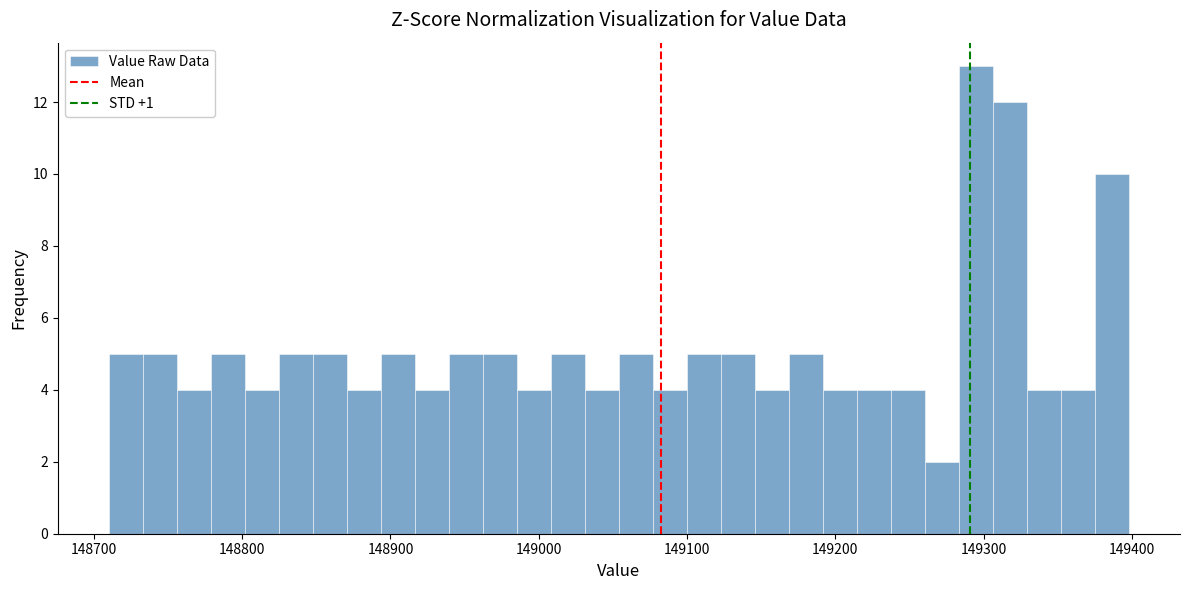

Read against the x-axis, roughly where is the centre of the tallest bar?

149290